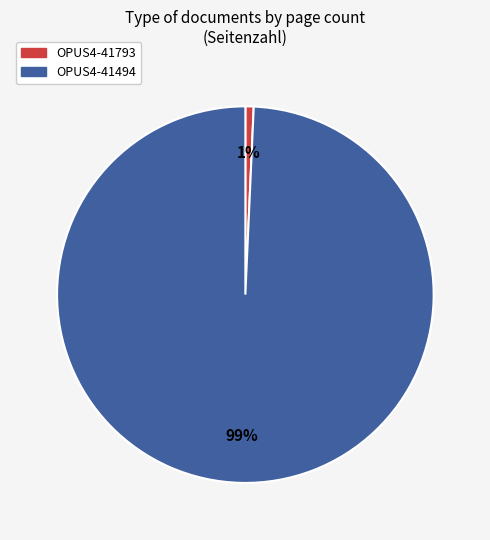

What is the largest slice in the pie chart?

OPUS4-41494